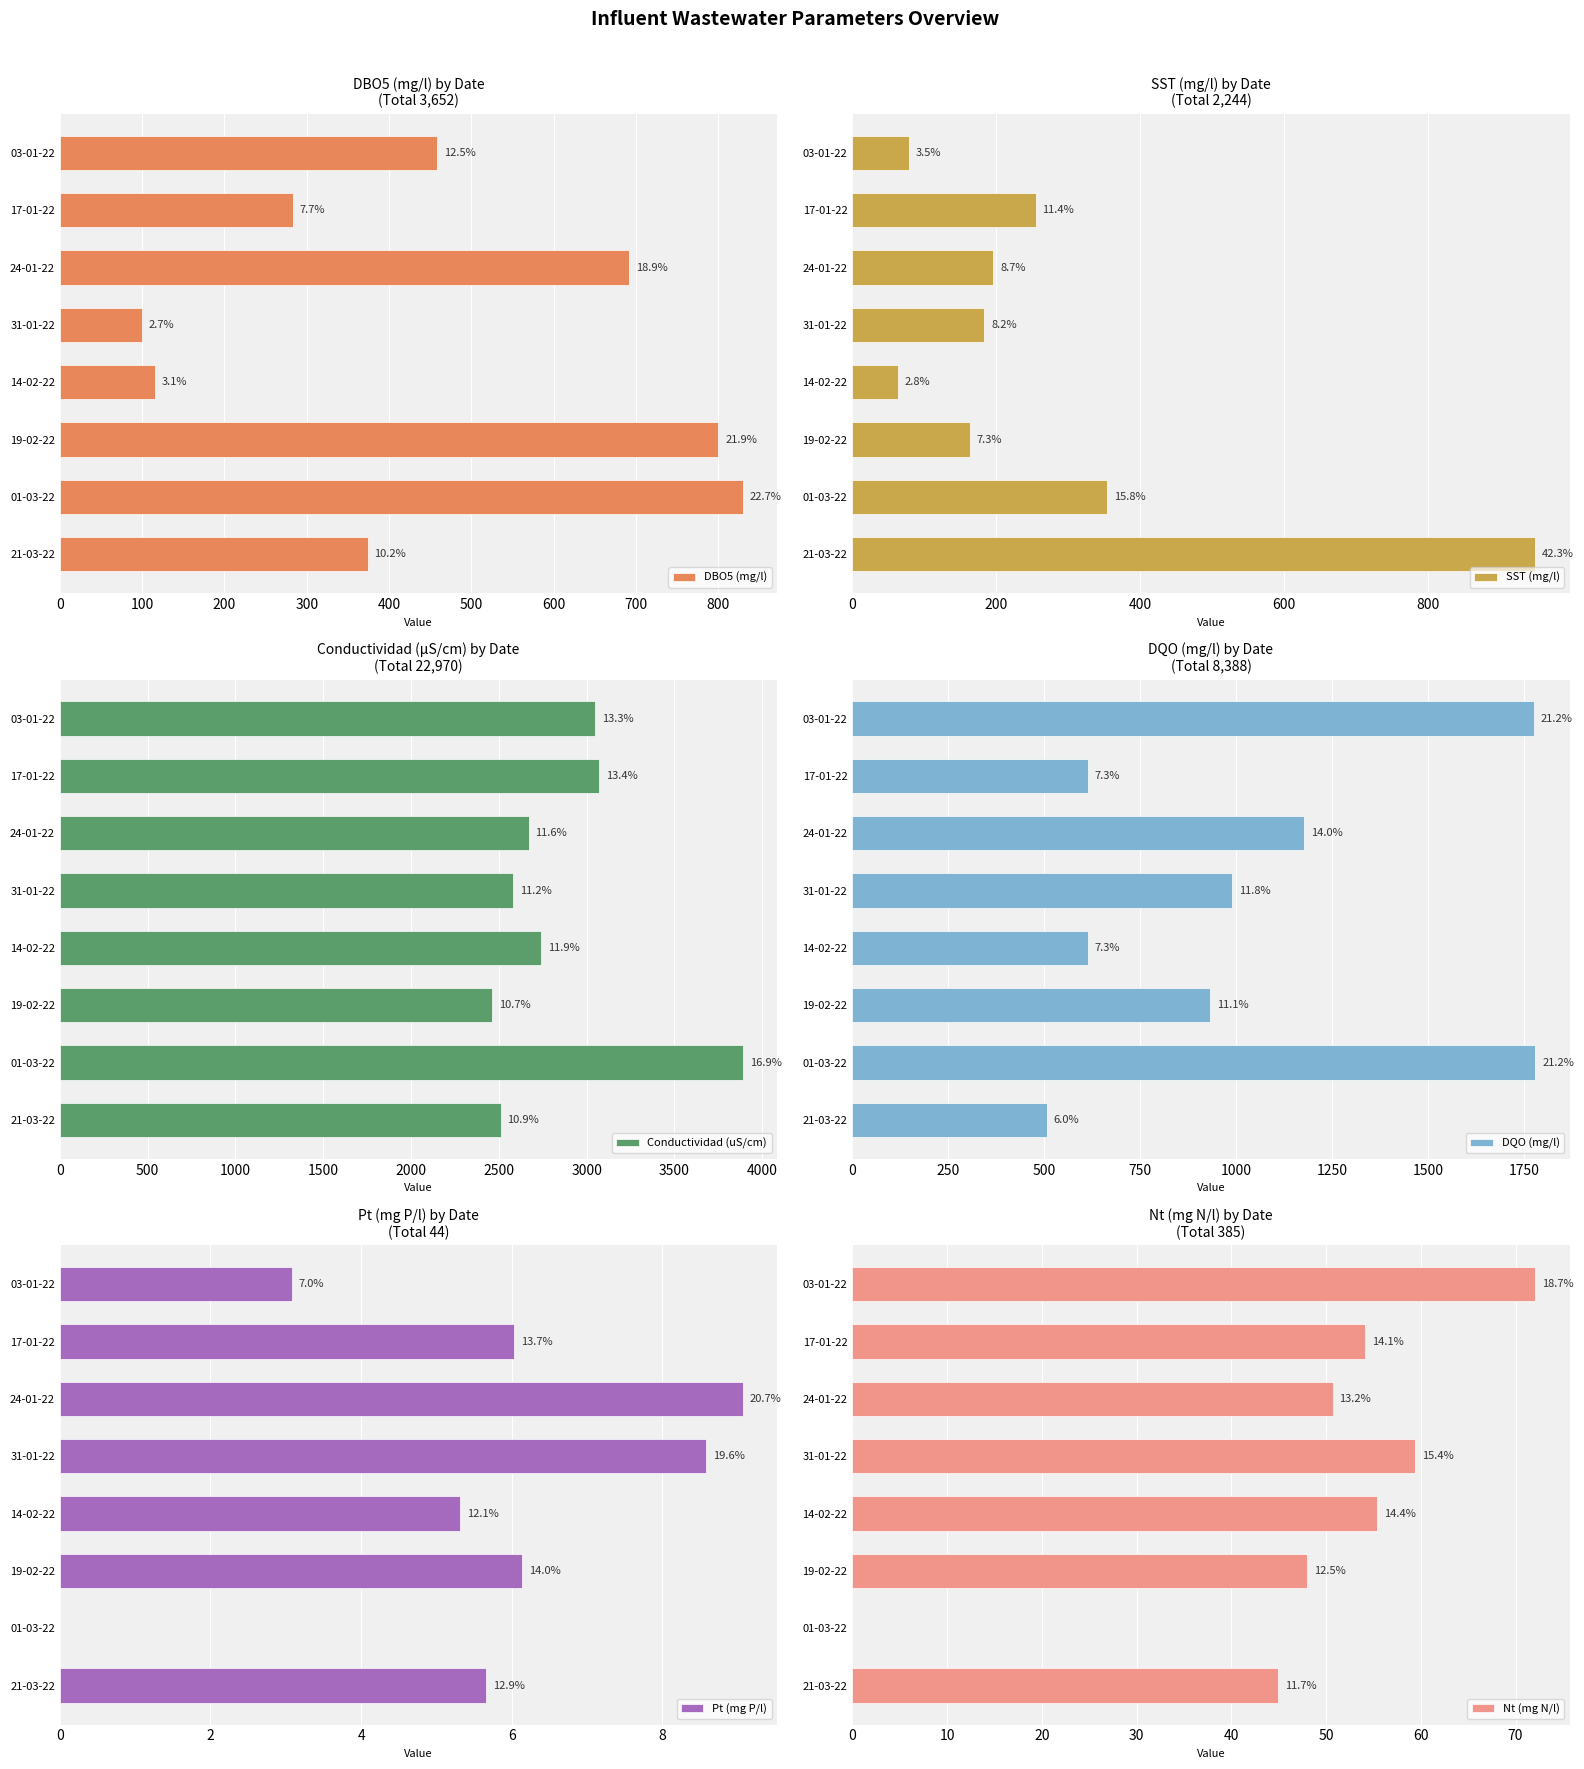

What are all the series names shown in the legend?

DBO5 (mg/l), SST (mg/l), Conductividad (uS/cm), DQO (mg/l), Pt (mg P/l), Nt (mg N/l)